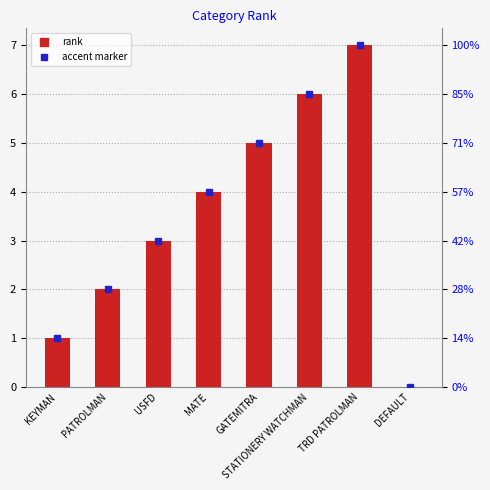

What is the label of the 4th bar from the right?

GATEMITRA